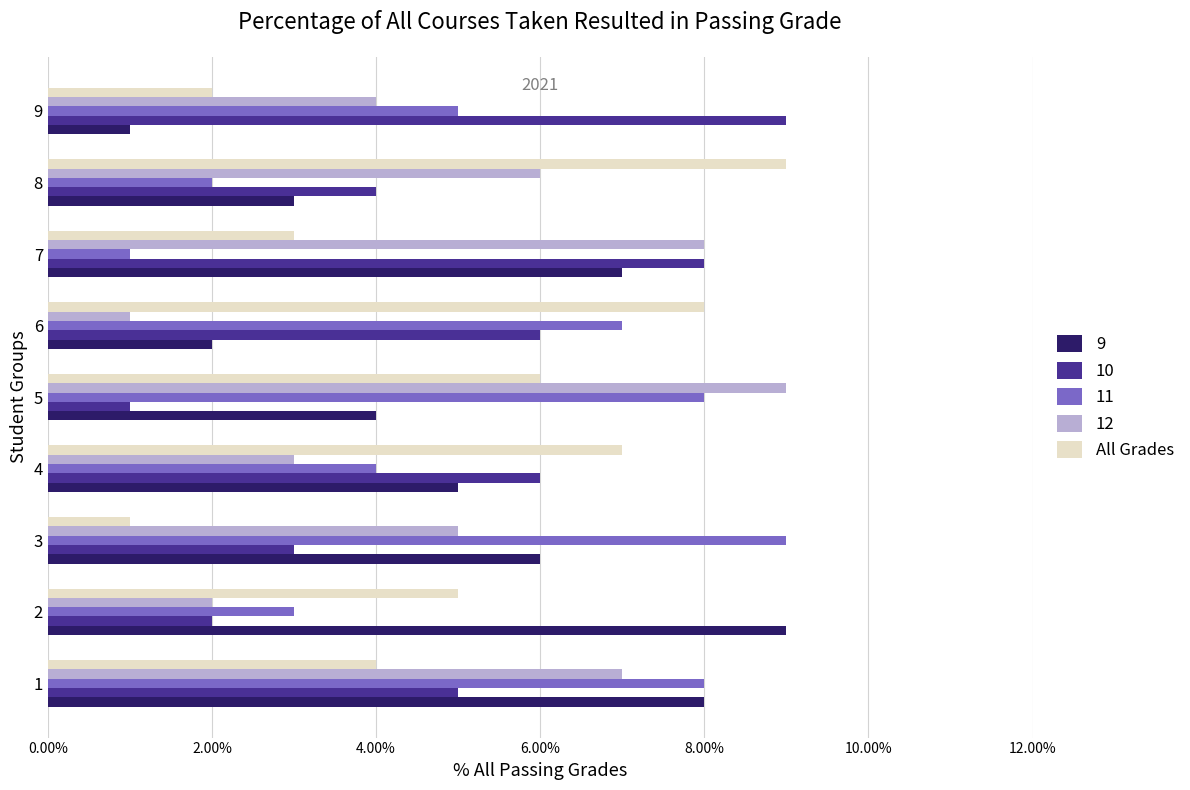

Is the value of All Grades at 6 greater than the value of 9 at 4?

Yes